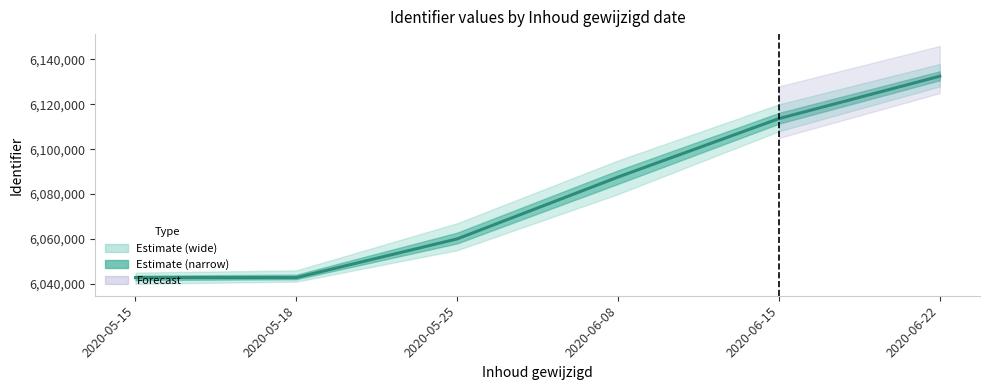

Which category has the highest value across all series?

2020-06-22